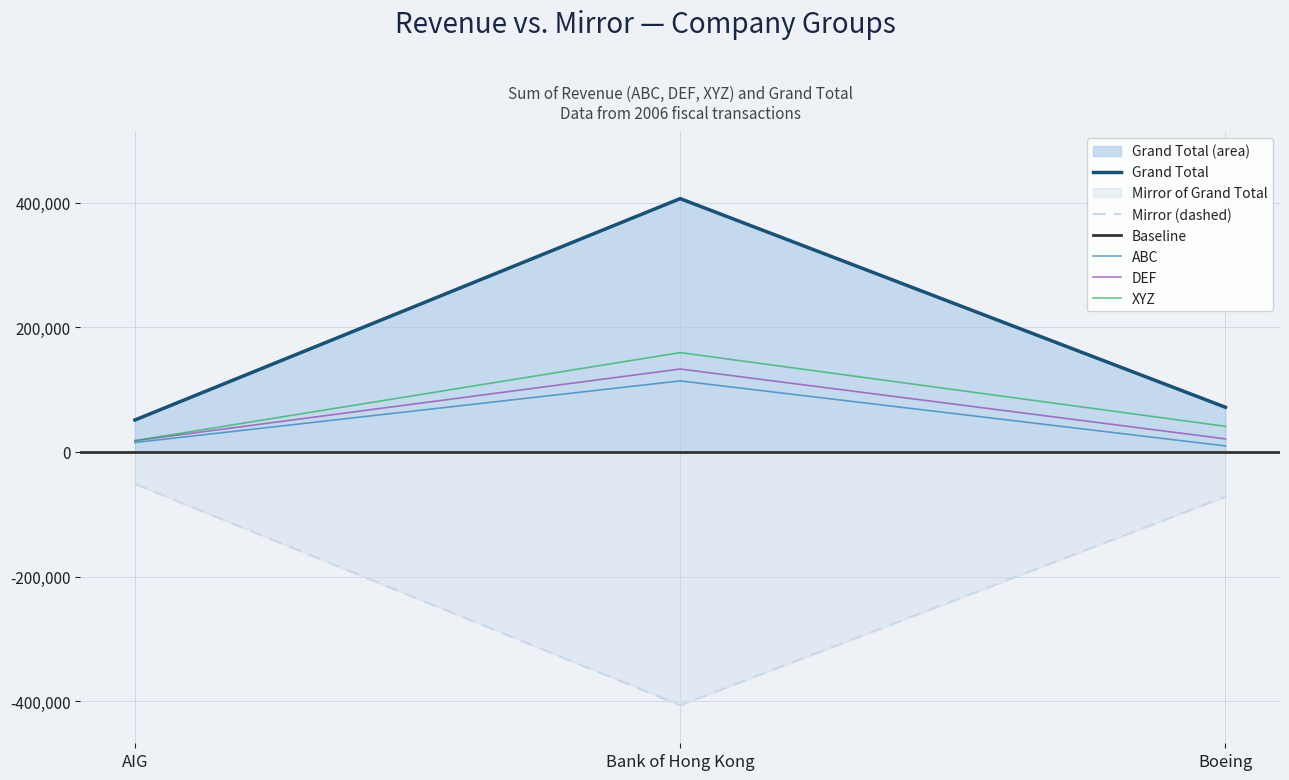

At which label is Mirror (dashed) closest to -228783?

Boeing